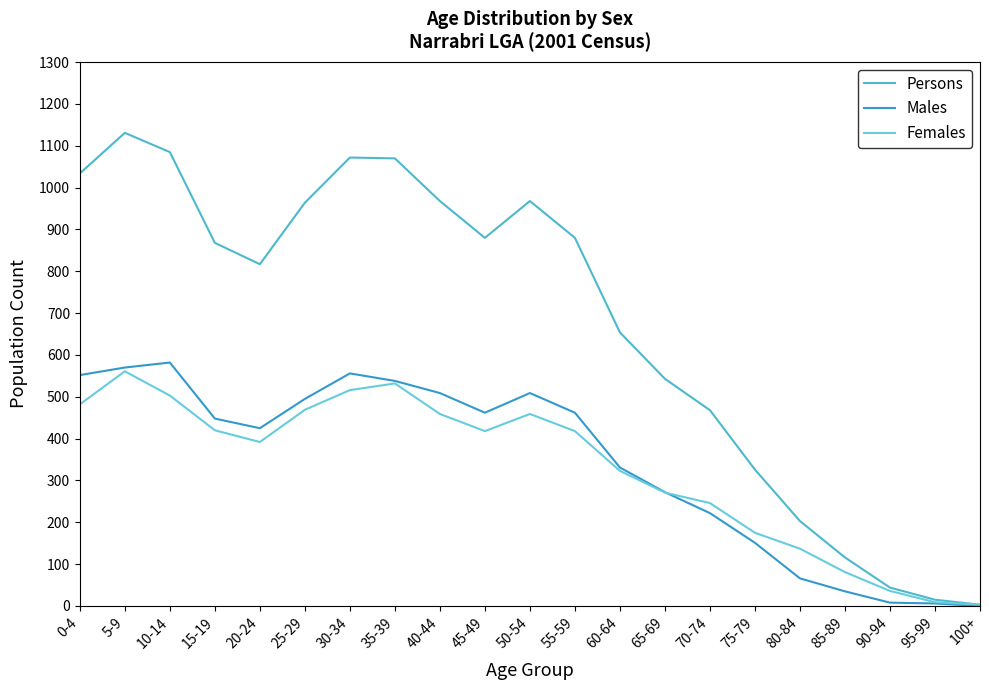

Which series changed the most between 65-69 and 75-79?

Persons